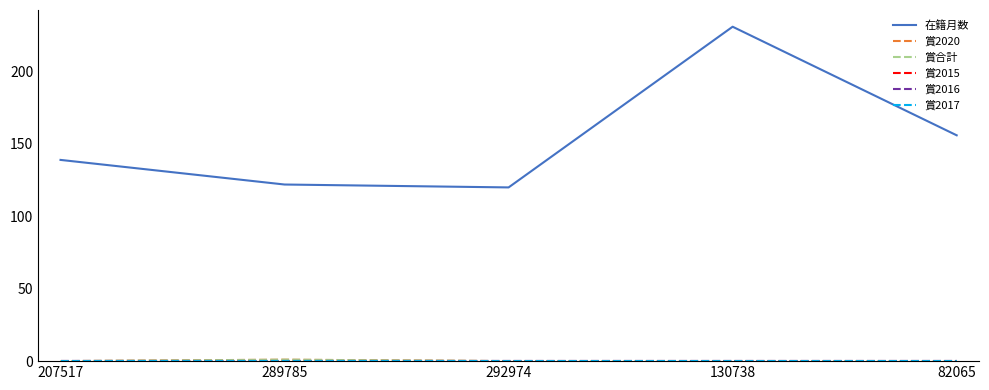

True or false: 賞2016 and 賞2020 cross at least once.

False